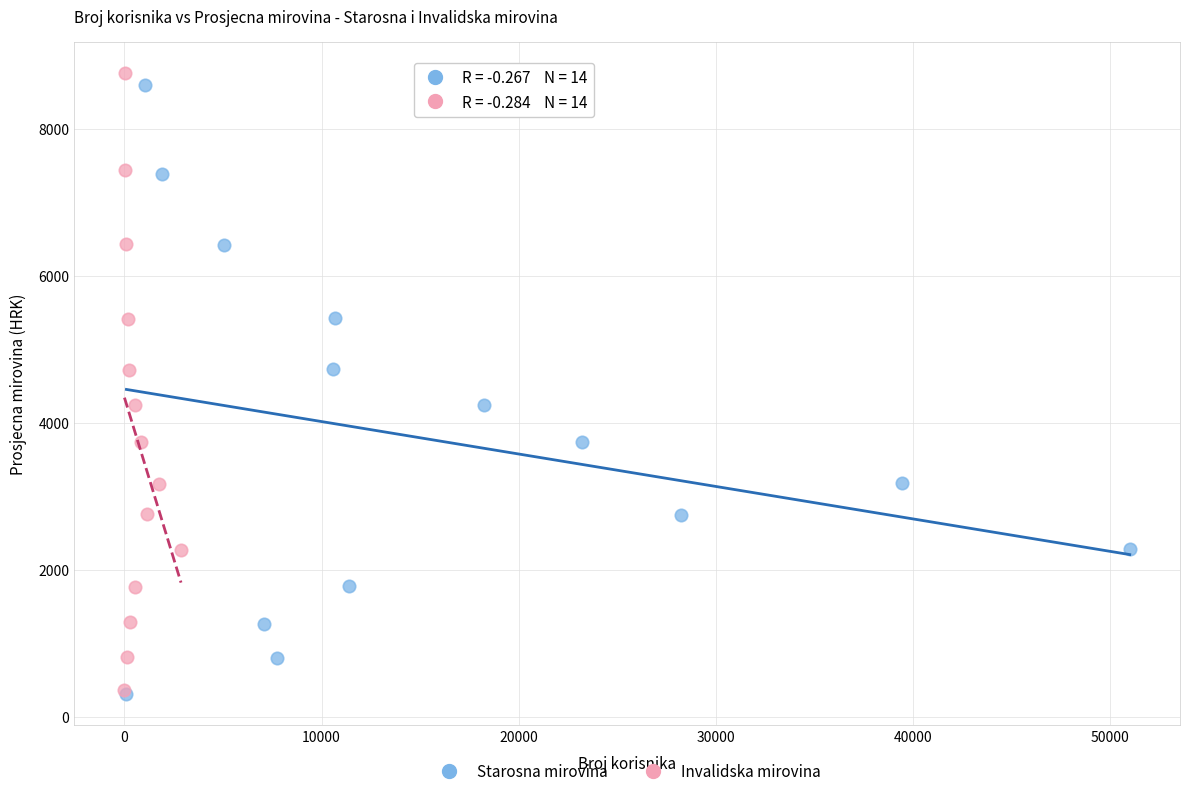

Which series has the widest spread of Y values?

Invalidska mirovina